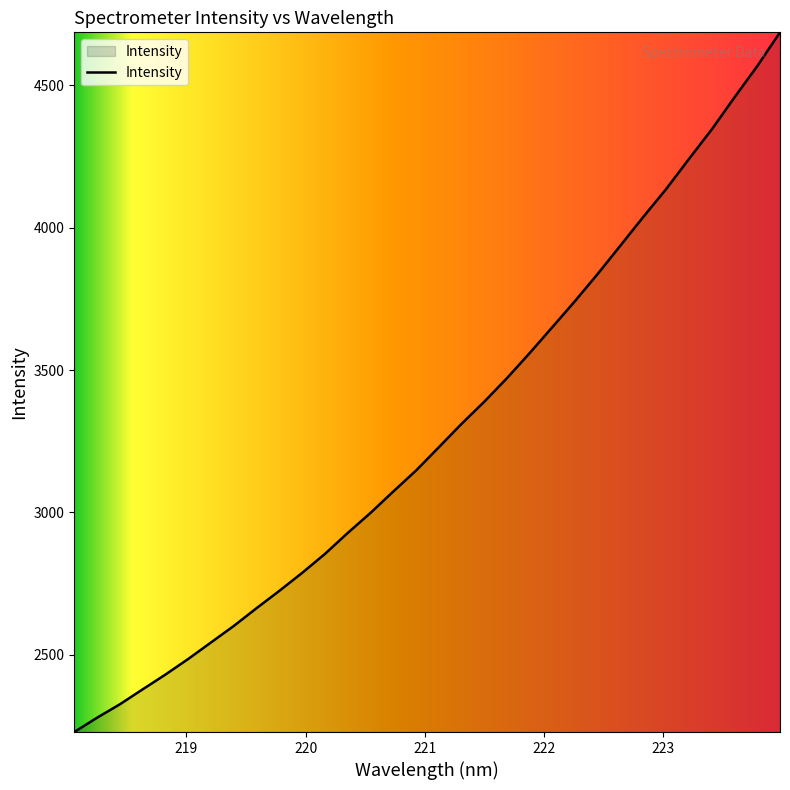

What is the difference between the maximum and minimum values?

2457.7